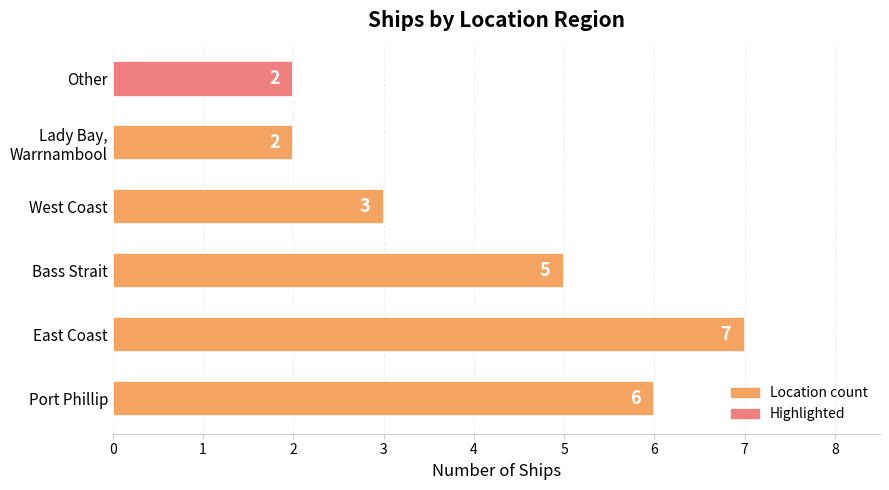

What is the change in value from Port Phillip to West Coast?

-3